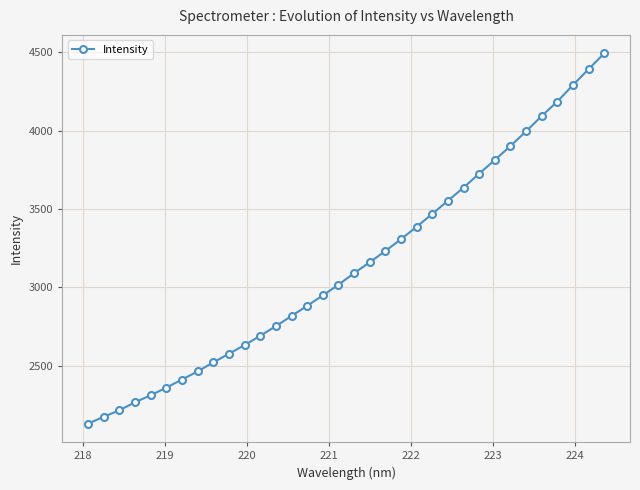

What is the smallest value displayed?

2129.8